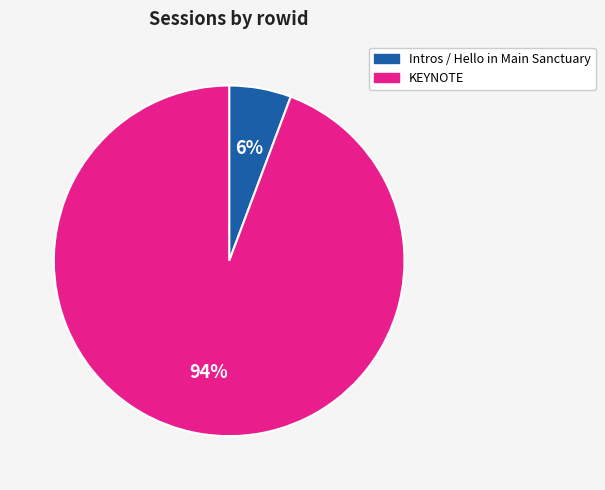

The KEYNOTE slice represents 94% of the pie. True or false?

True